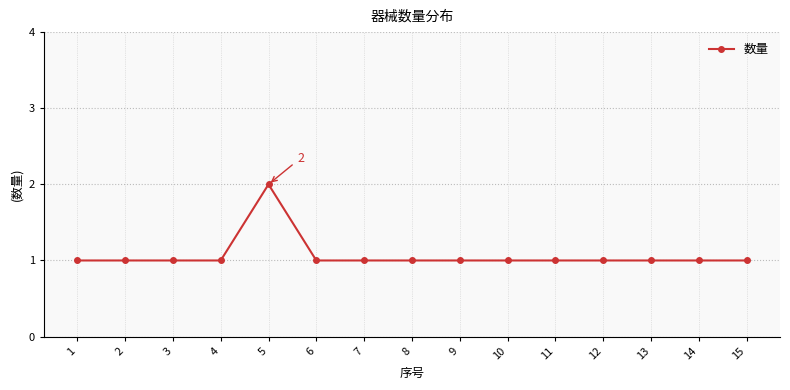

The chart shows a value of 2 at 12. True or false?

False